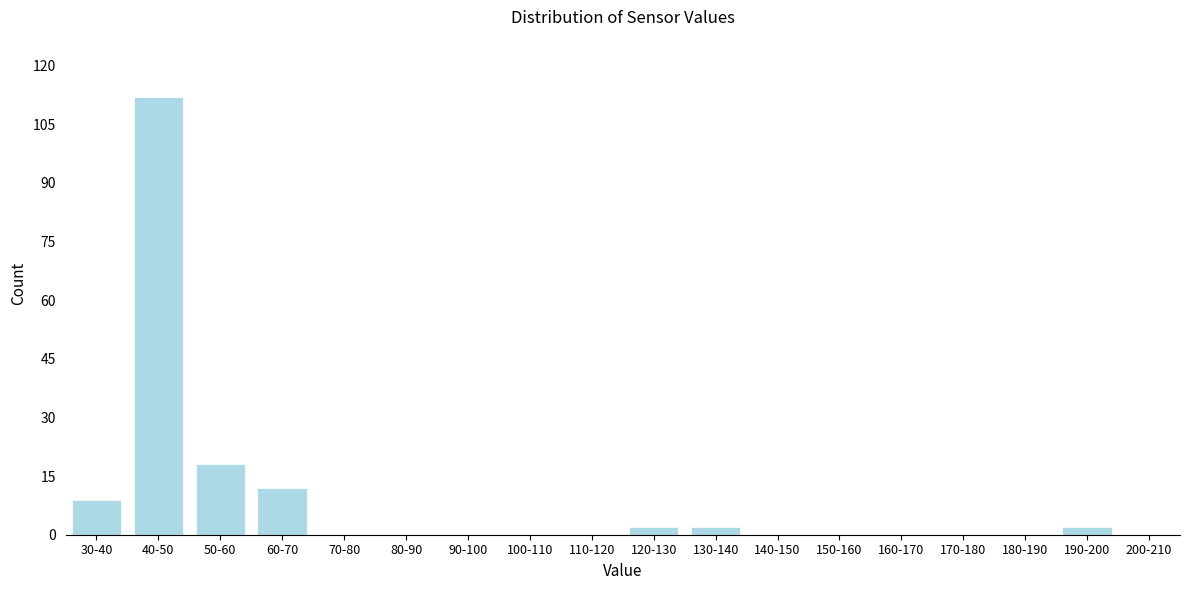

Reading left to right, what are all the values shown in this chart?

30-40=9	40-50=112	50-60=18	60-70=12	70-80=0	80-90=0	90-100=0	100-110=0	110-120=0	120-130=2	130-140=2	140-150=0	150-160=0	160-170=0	170-180=0	180-190=0	190-200=2	200-210=0